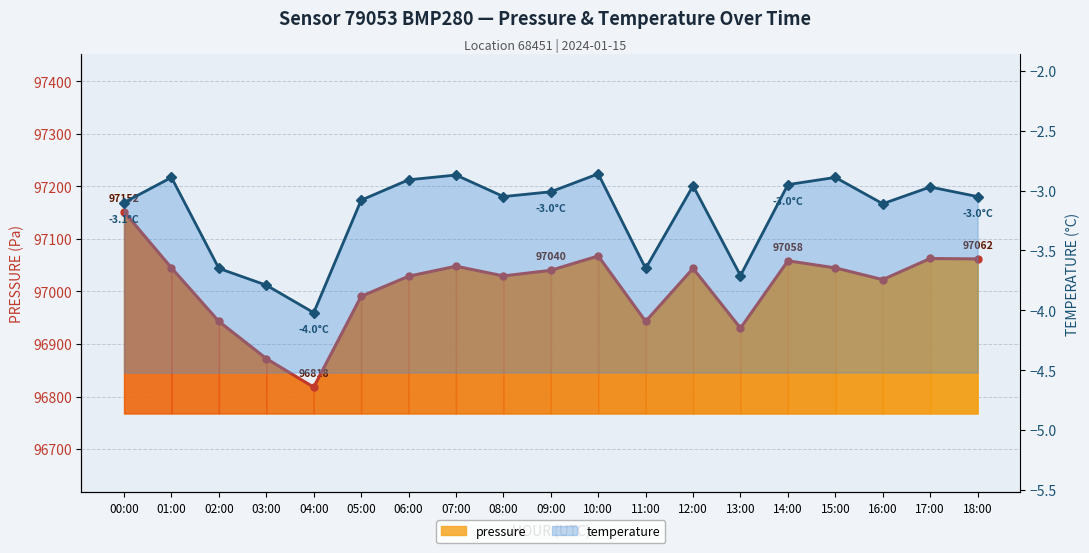

Between 02:00 and 09:00, which series saw the biggest shift?

pressure